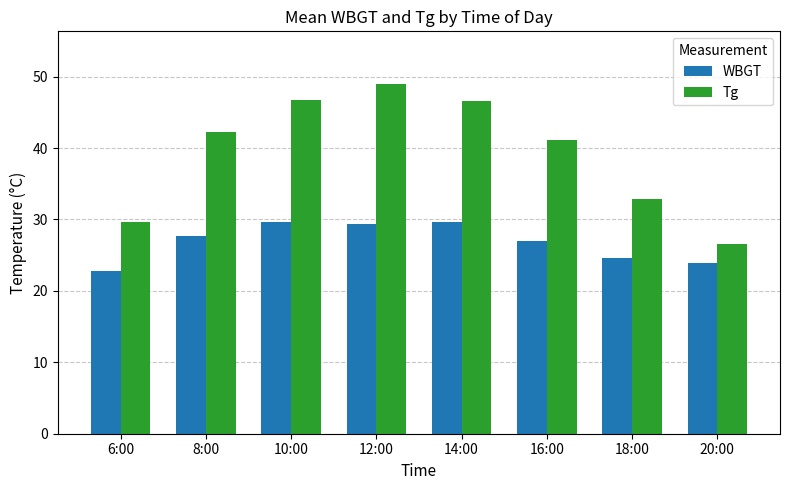

Are the bars horizontal?

No